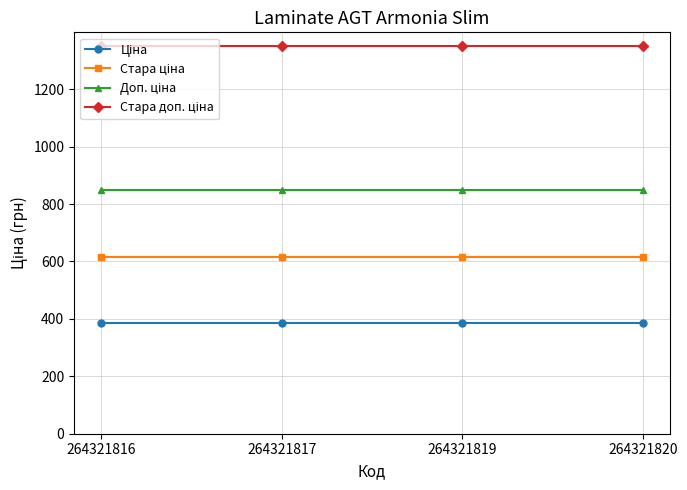

What is the greatest value displayed?

1349.8